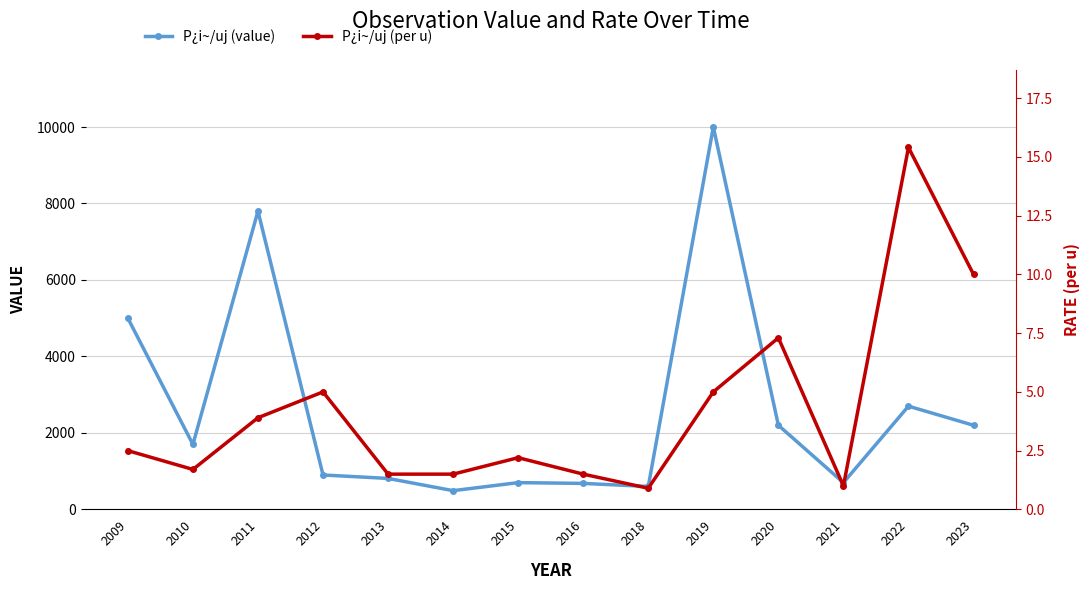

What is the maximum value shown in the chart?

10000.0